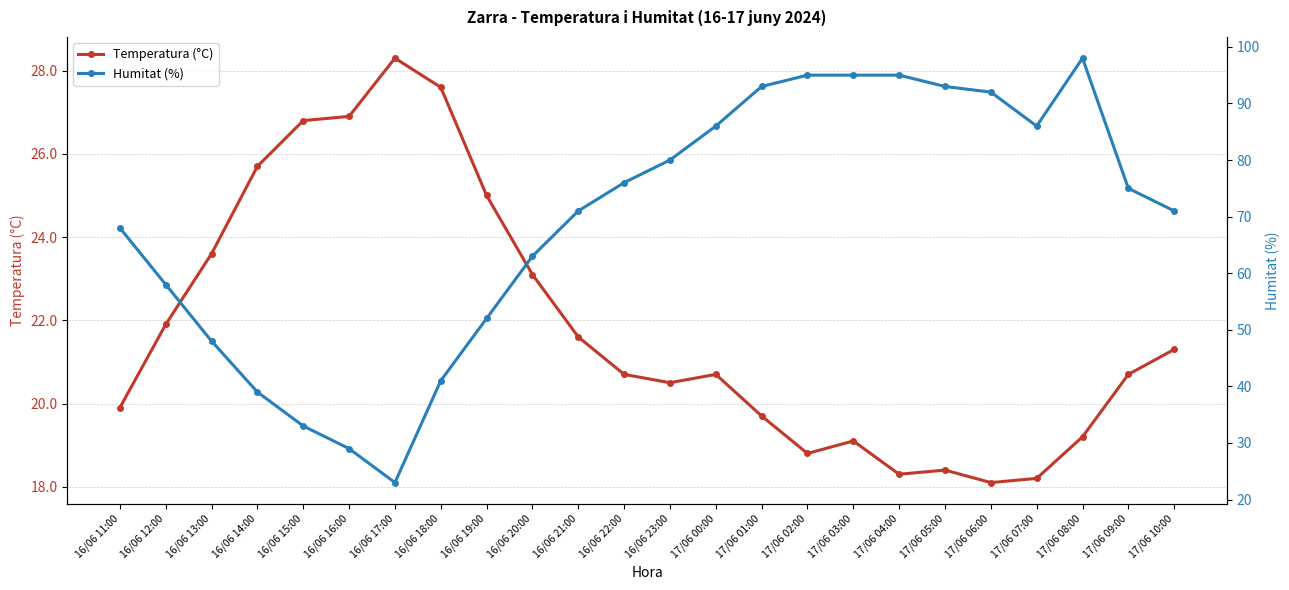

What is the total value across all series at 16/06 21:00?

92.6